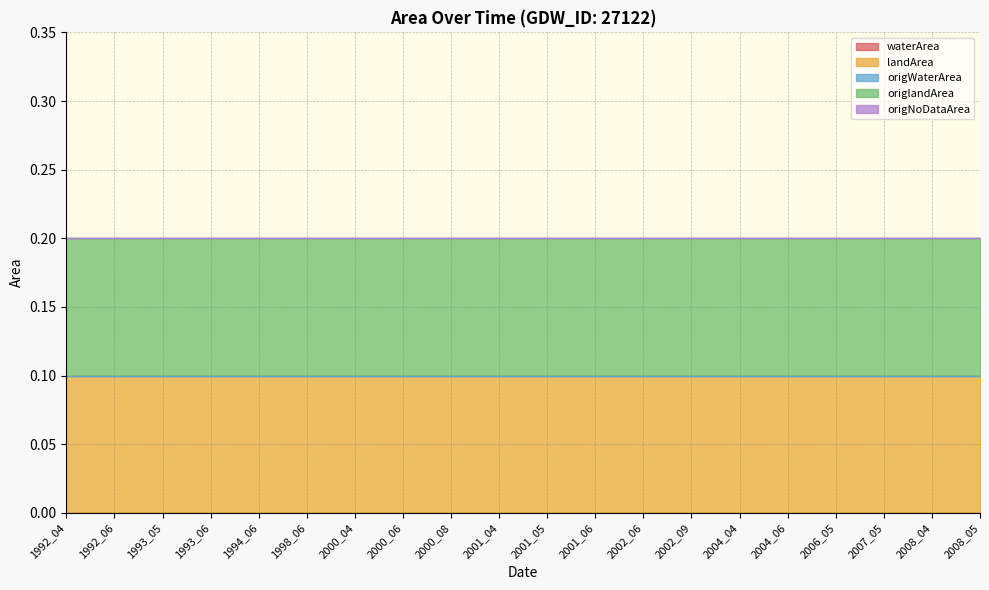

Is the value of landArea at 2000_08 greater than the value of origNoDataArea at 1998_06?

Yes